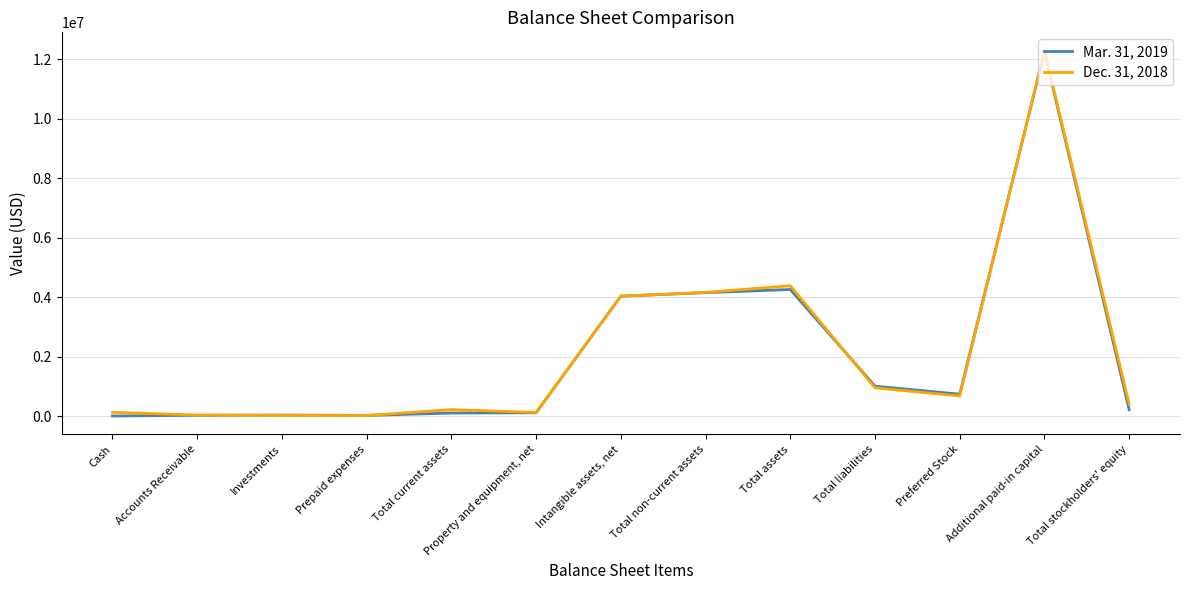

True or false: Dec. 31, 2018 and Mar. 31, 2019 cross at least once.

True